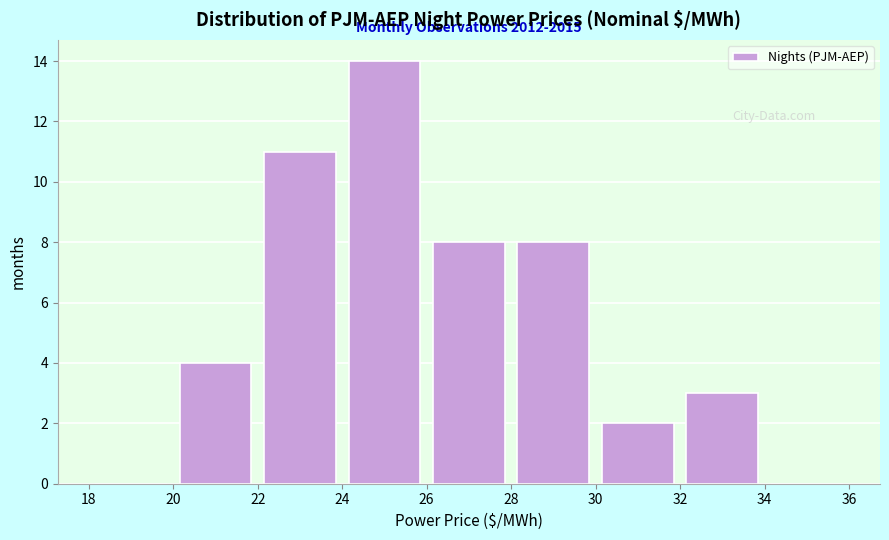

Which range on the x-axis has the tallest bar?

24 to 26